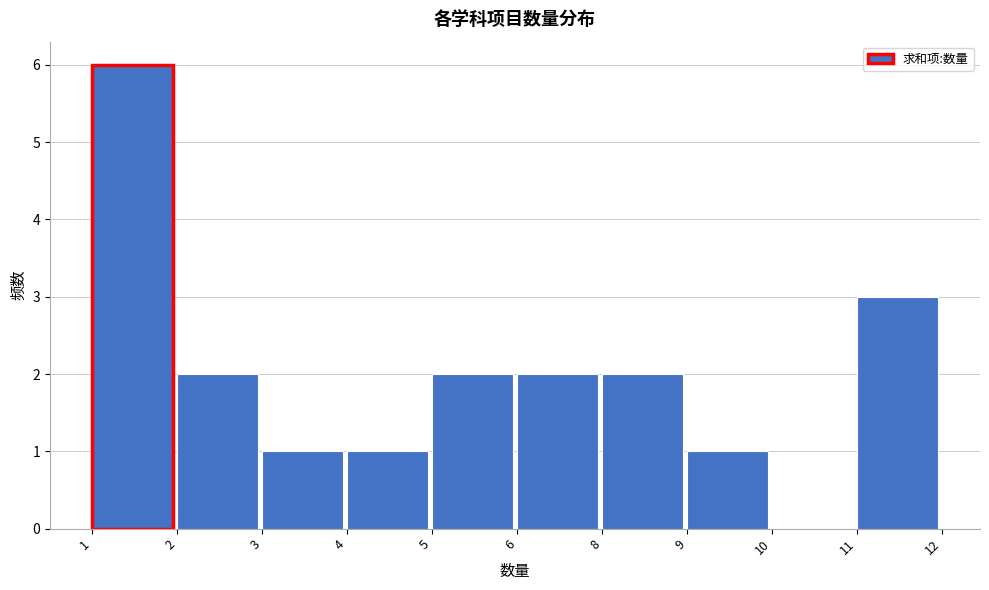

Reading left to right, list all the values displayed in this chart.

1=6	2=2	3=1	4=1	5=2	6=2	8=2	9=1	10=0	11=3